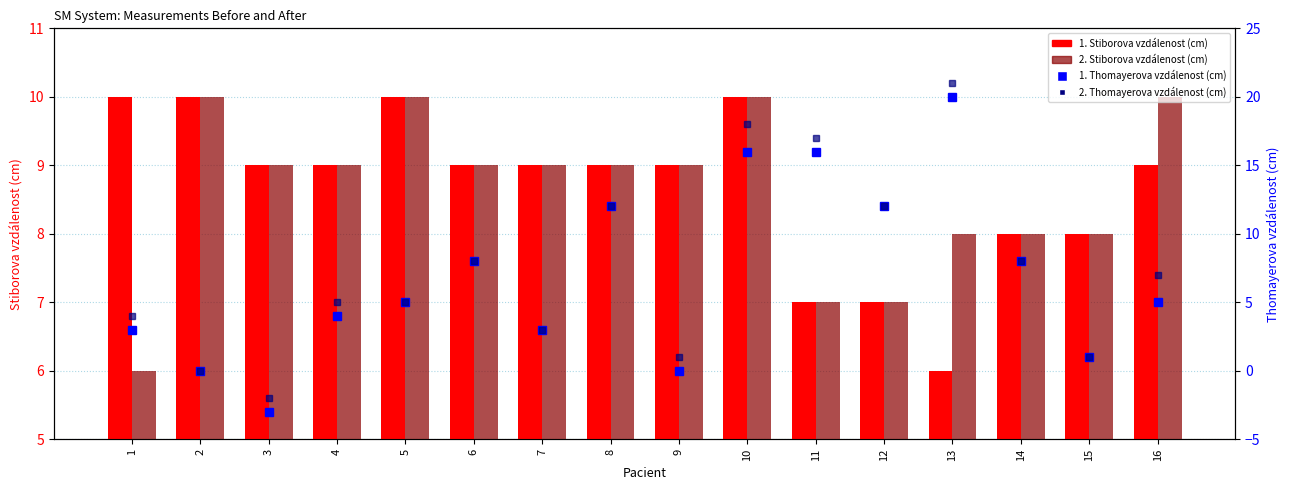

What is the value of the 2. Stiborova vzdálenost (cm) bar at the 16th from the left?

10